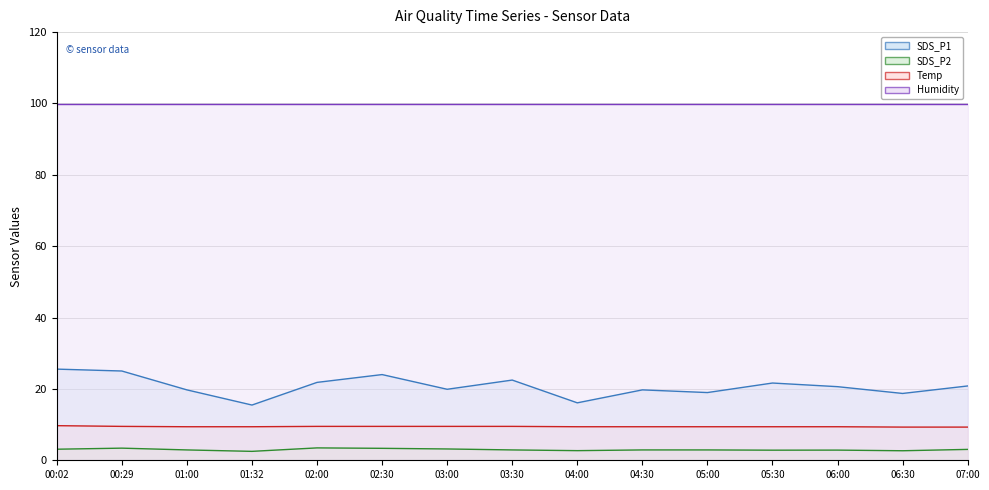

How many interior local peaks does the SDS_P1 line series have?

4